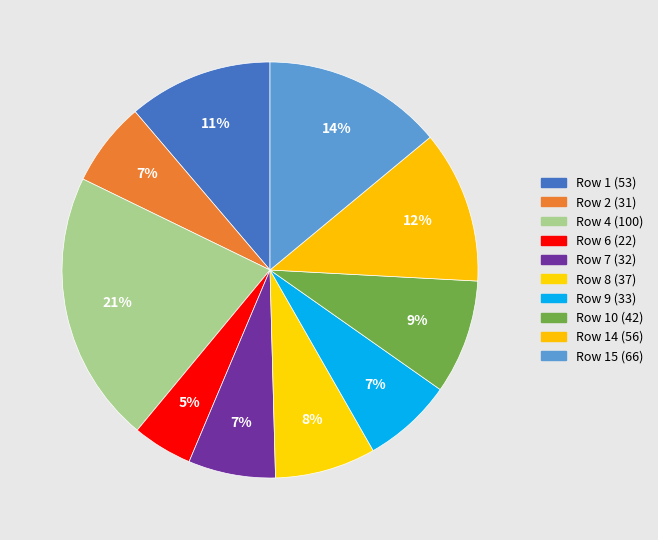

Is there a majority slice in this chart?

No